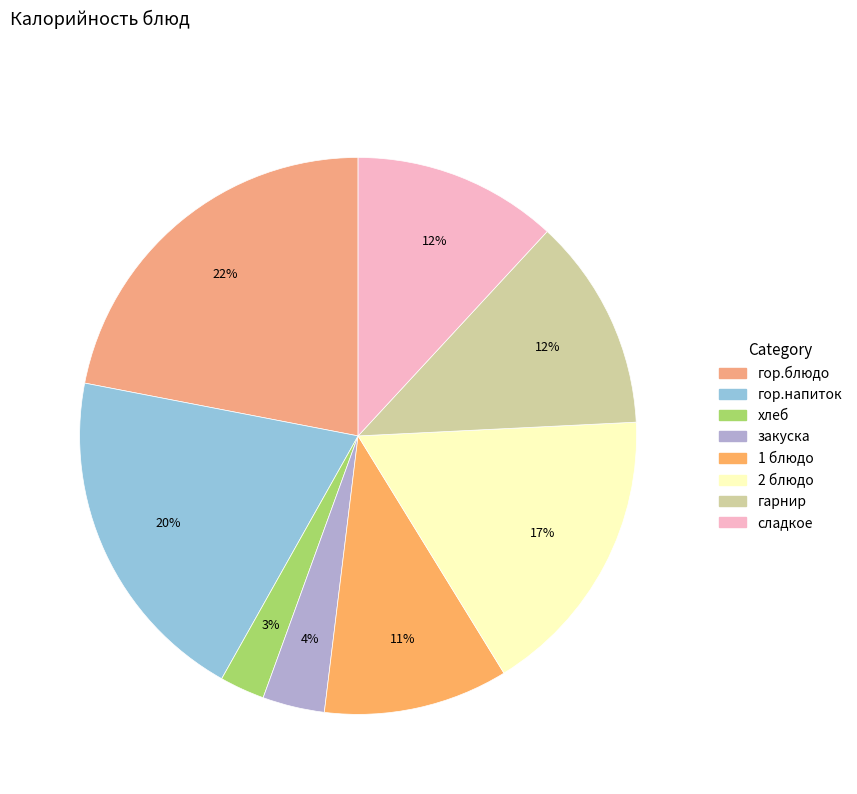

Is it true that хлеб is 1% of the pie?

False